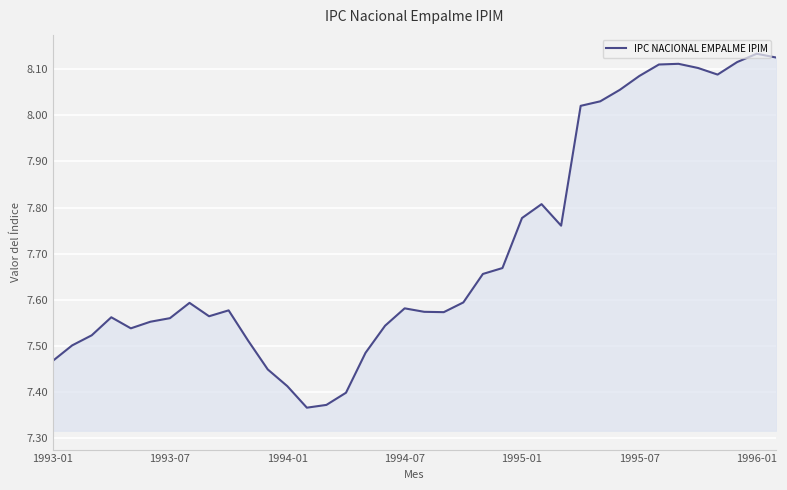

True or false: the data has more than 0 interior local peaks.

True